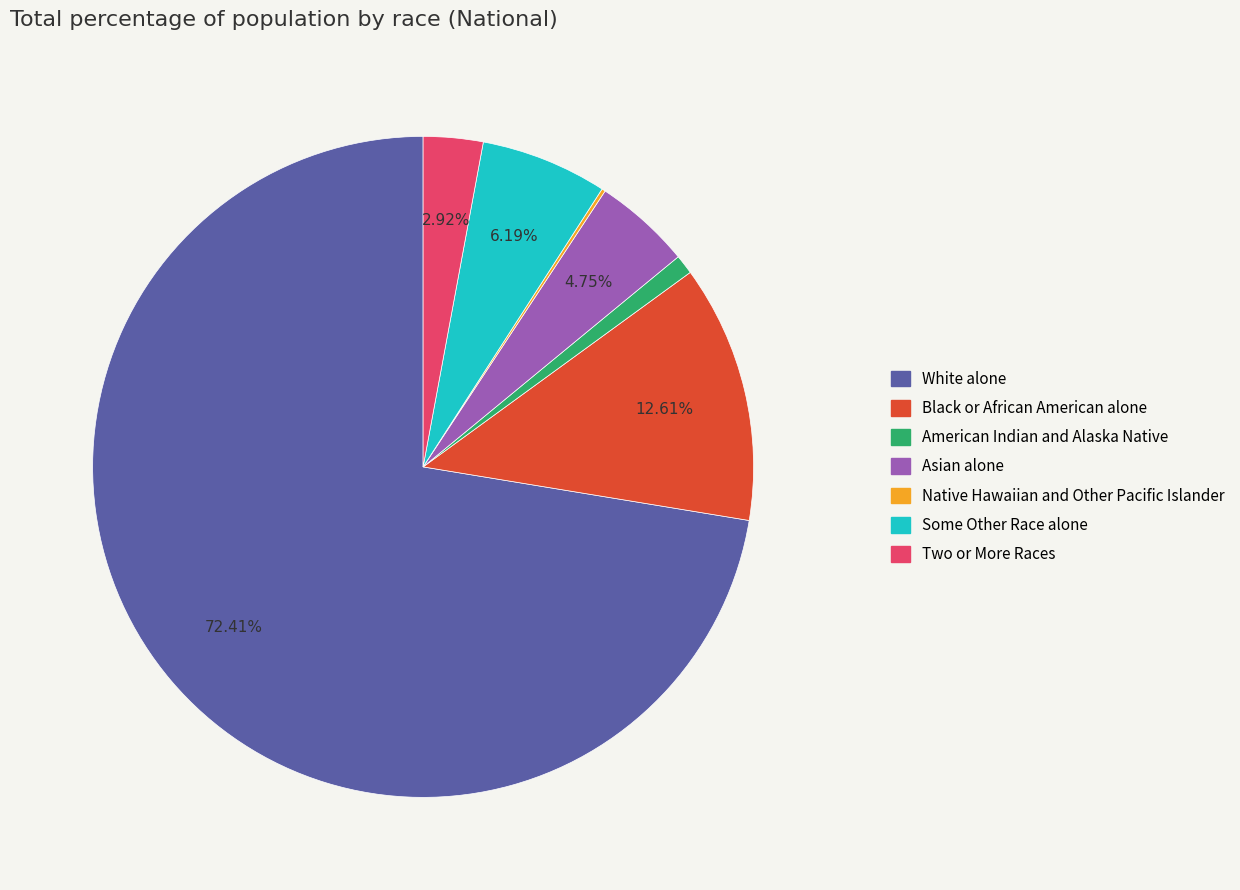

Combined, do Asian alone and American Indian and Alaska Native account for over 50%?

No